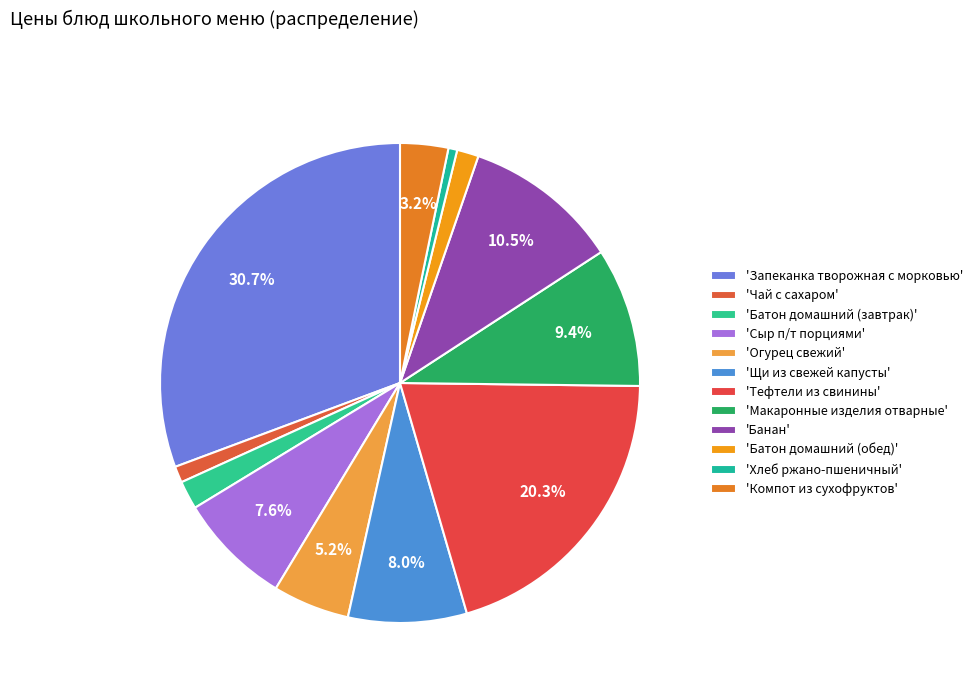

To the nearest percent, what is the difference between the largest and smallest slice percentages?

30%